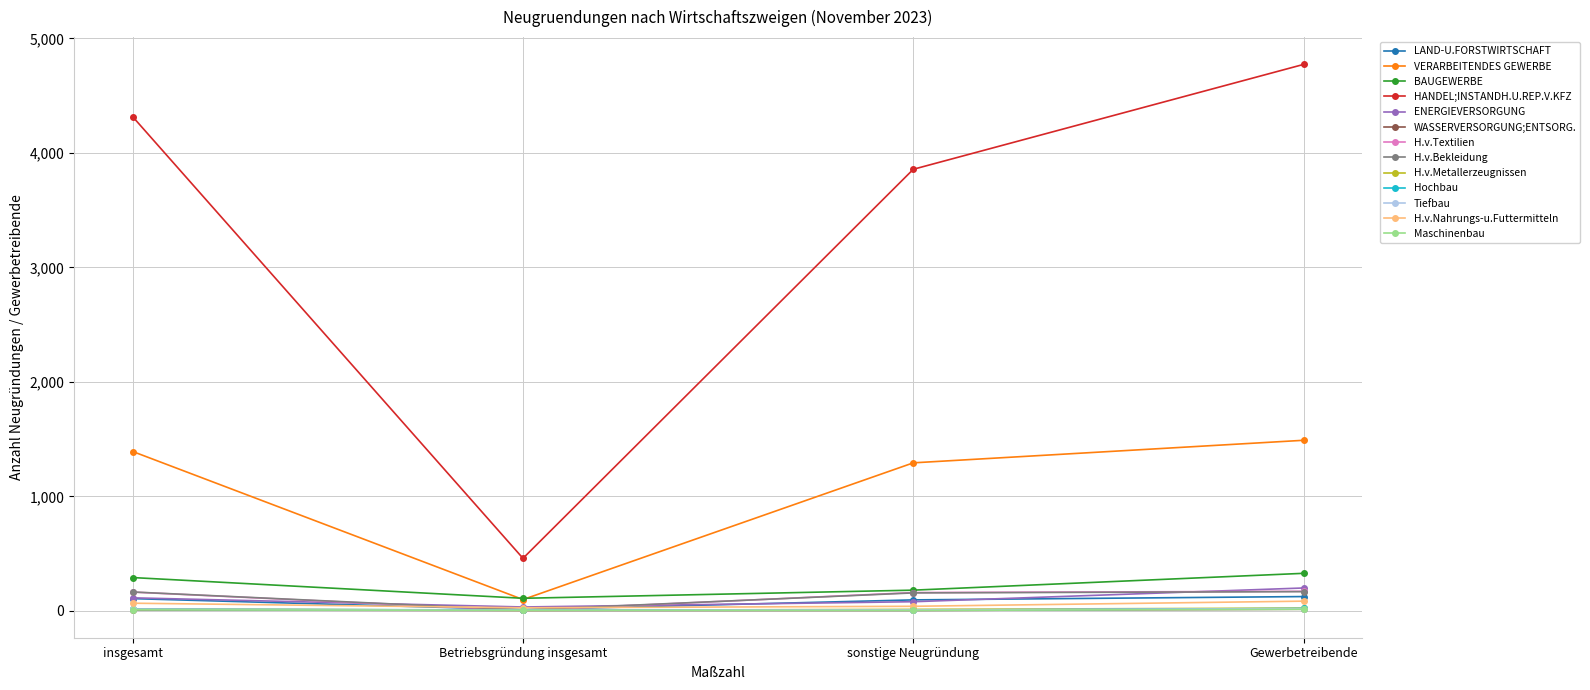

How many lines are shown in the chart?

13